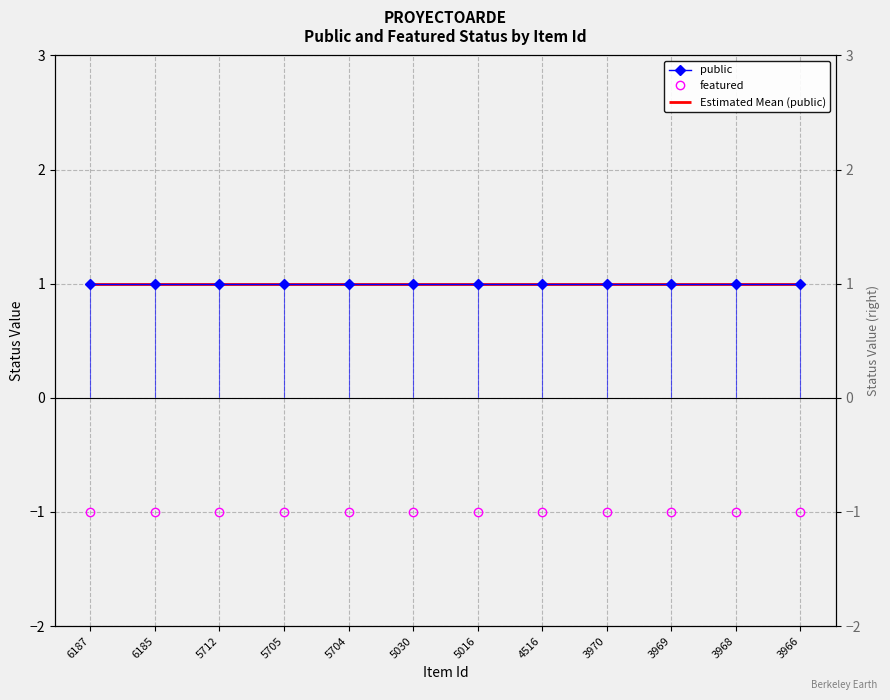

Rank the categories by public value from lowest to highest.

6187, 6185, 5712, 5705, 5704, 5030, 5016, 4516, 3970, 3969, 3968, 3966